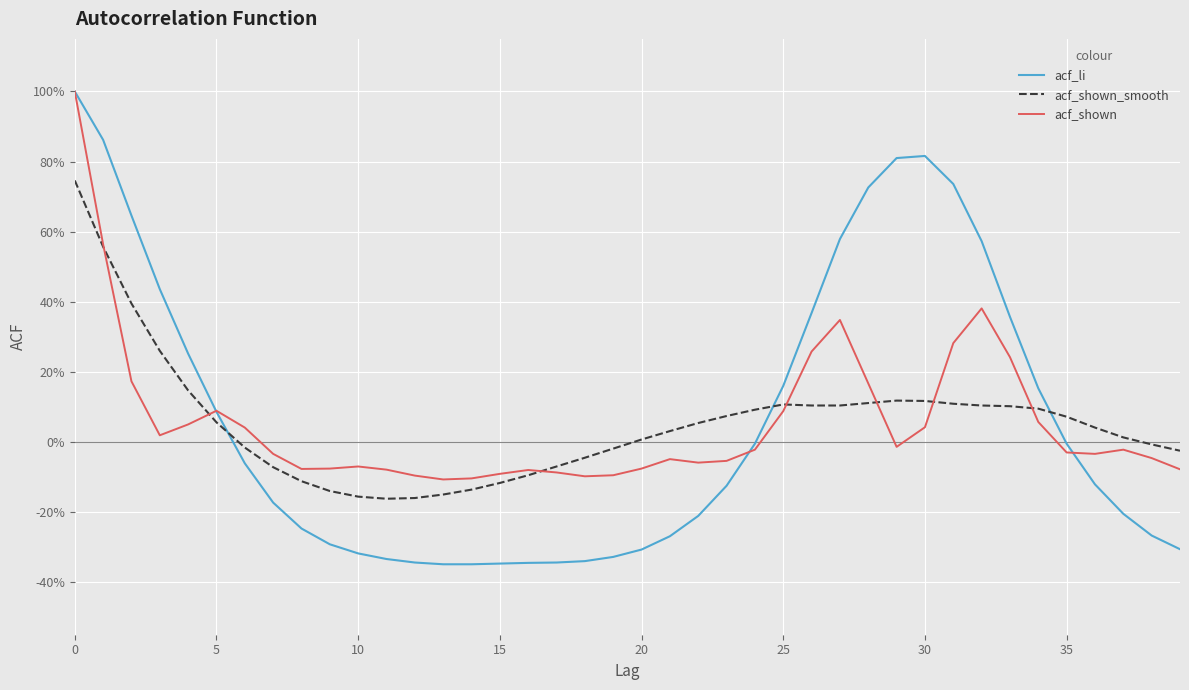

Is this an area chart (filled region under the line)?

No